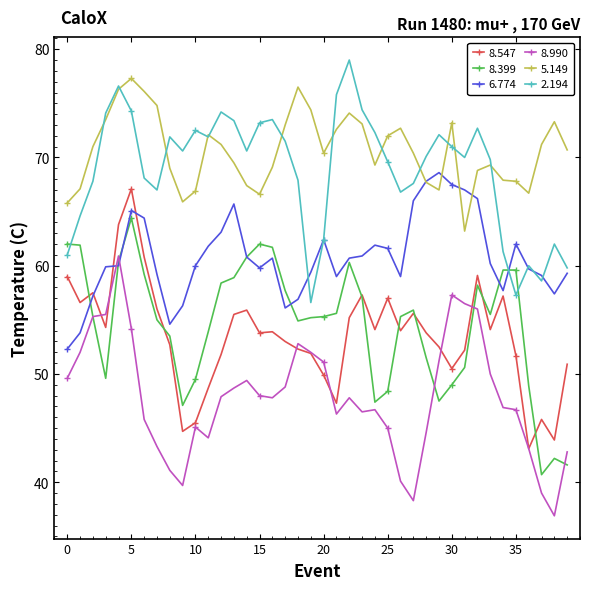

Count the number of categories in the chart.

40